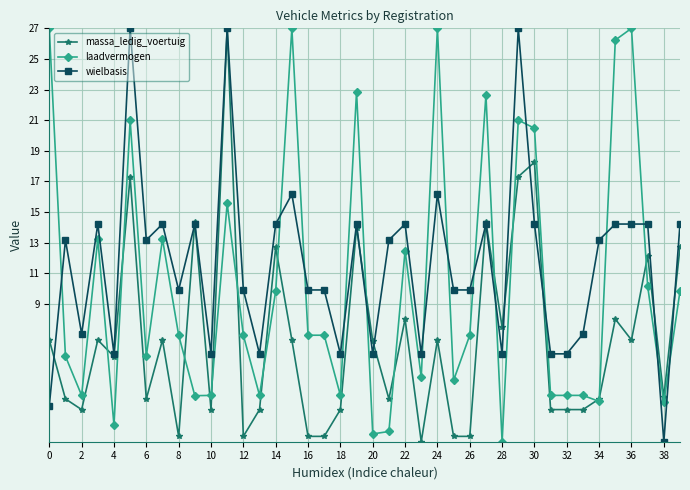

What is the value of the massa_ledig_voertuig point at the 30th from the left?

17.3